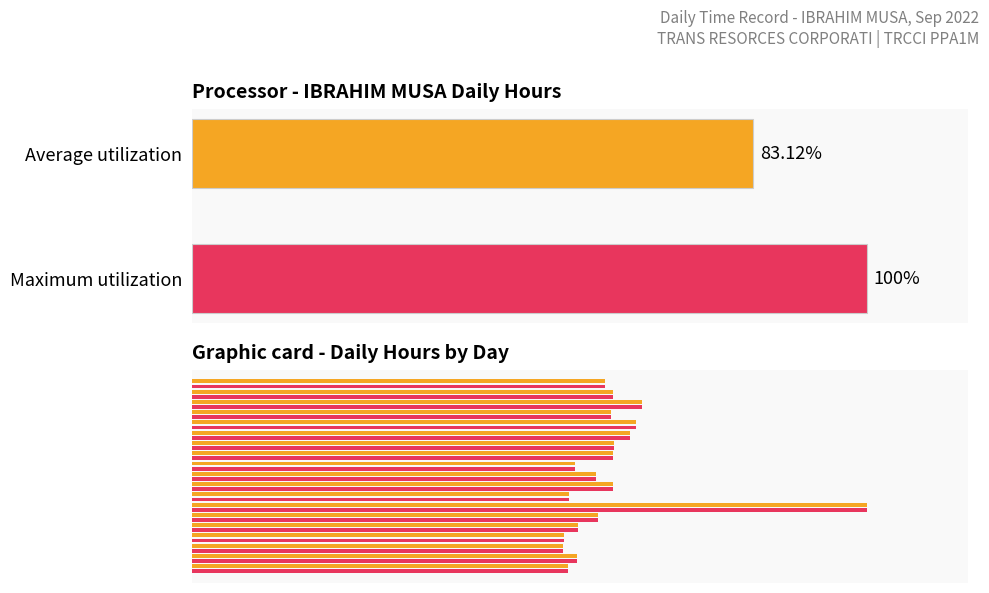

What is the smallest value displayed?

54.9